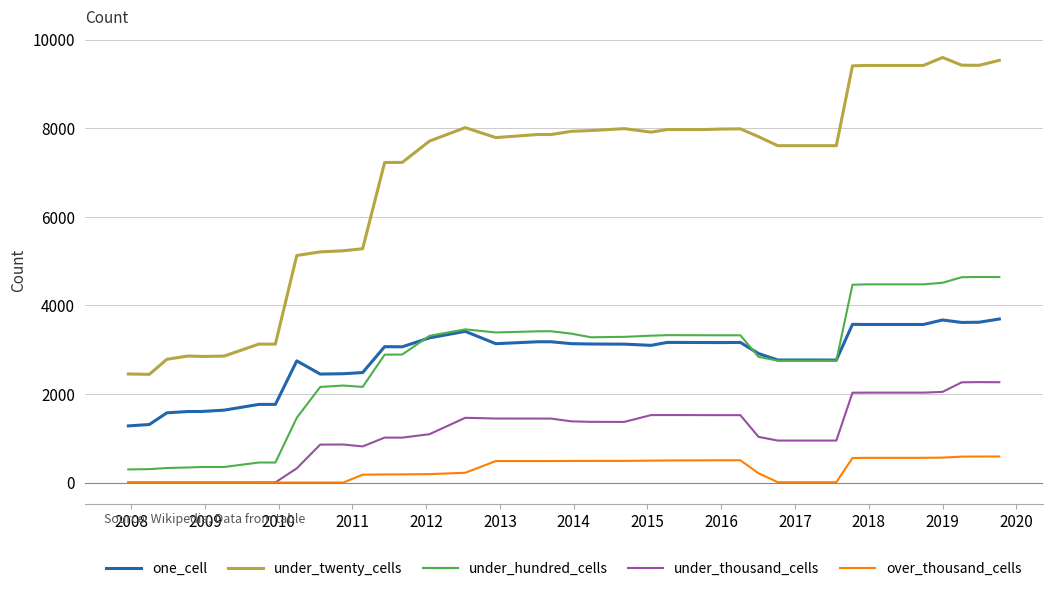

What are all the series names shown in the legend?

one_cell, under_twenty_cells, under_hundred_cells, under_thousand_cells, over_thousand_cells